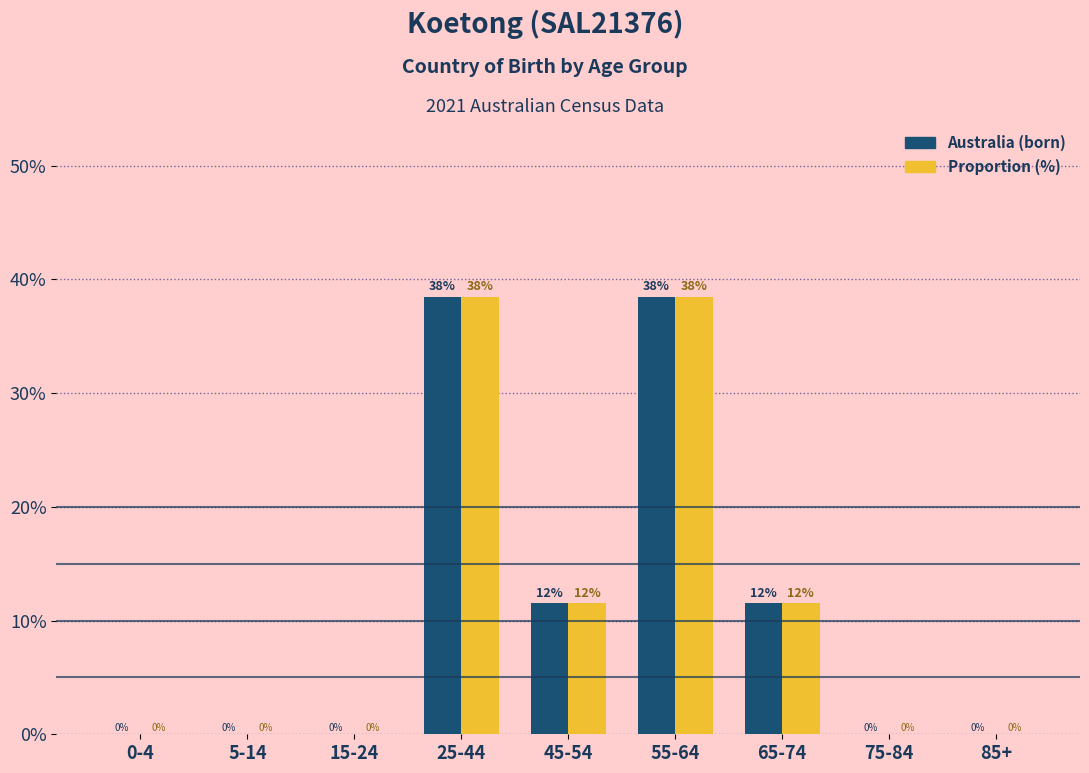

What value does the Proportion (%) series have at 25-44?

38.5